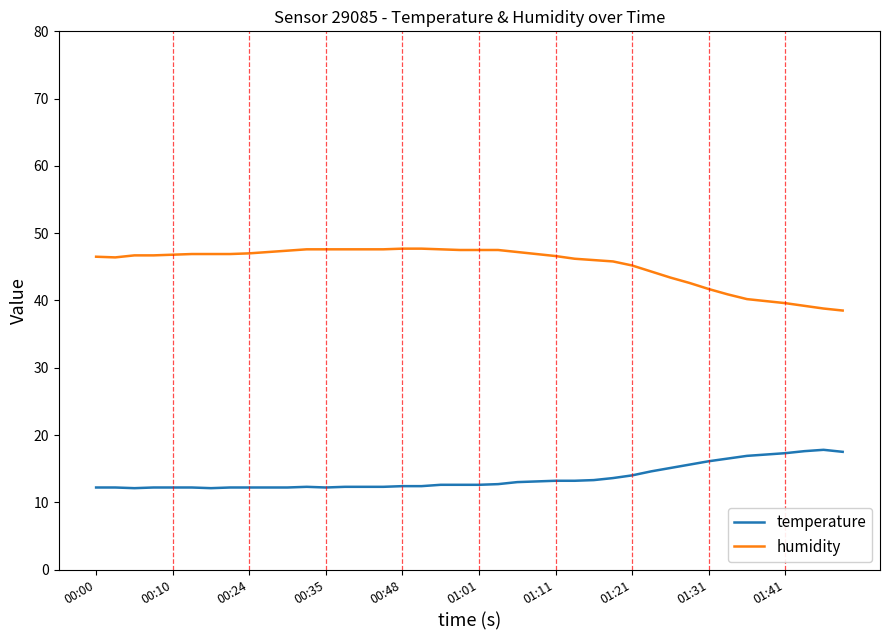

What is the minimum value for temperature?

12.1